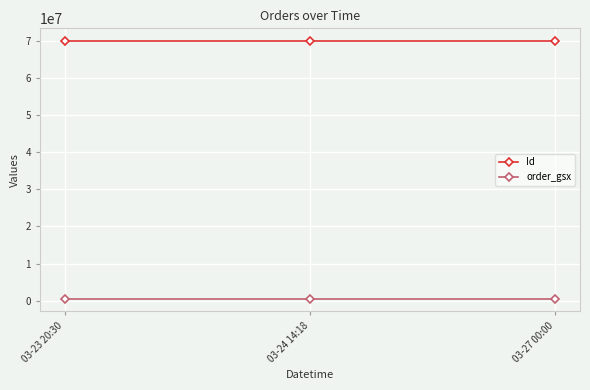

At how many categories does at least one series exceed 35395019?

3